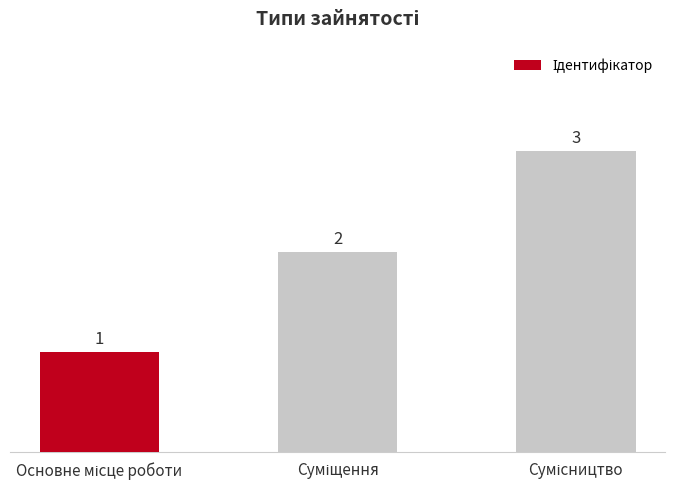

What is the sum of all values?

6